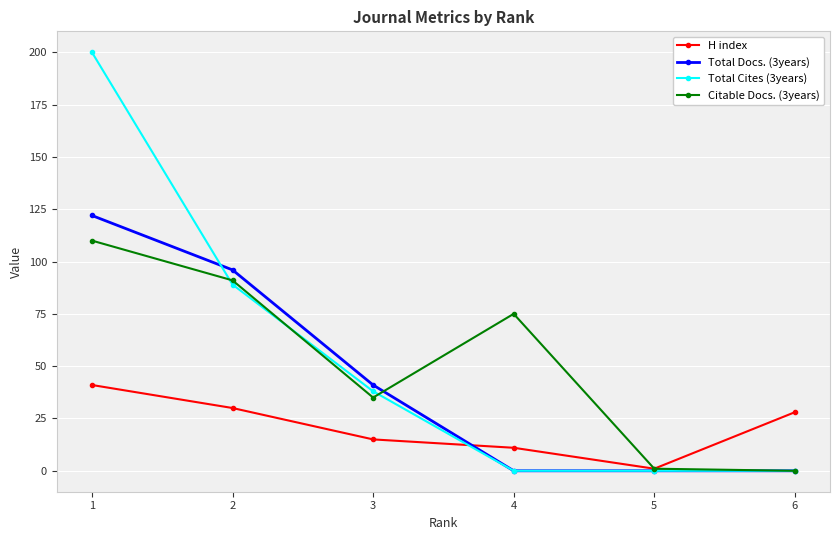

How many lines are shown in the chart?

4